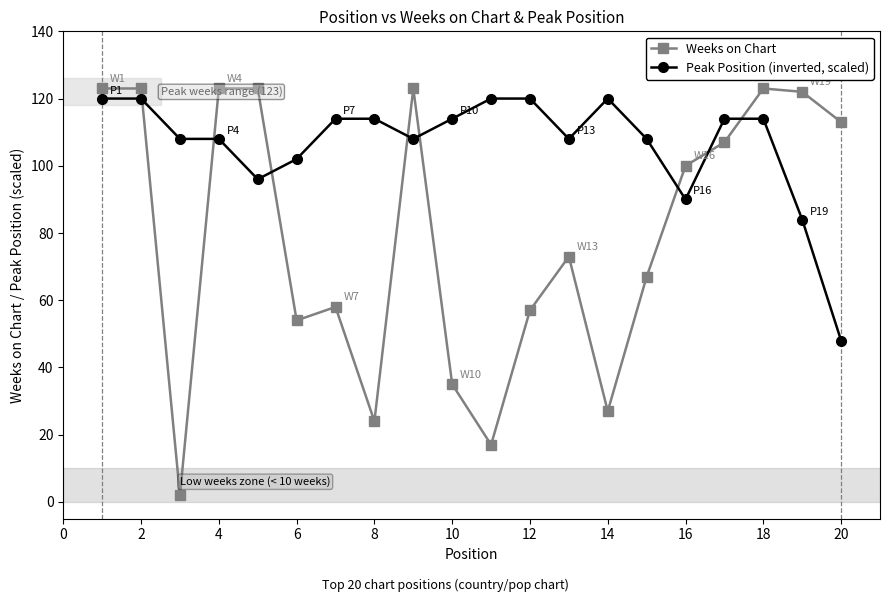

How many times do Peak Position (inverted, scaled) and Weeks on Chart cross each other?

8